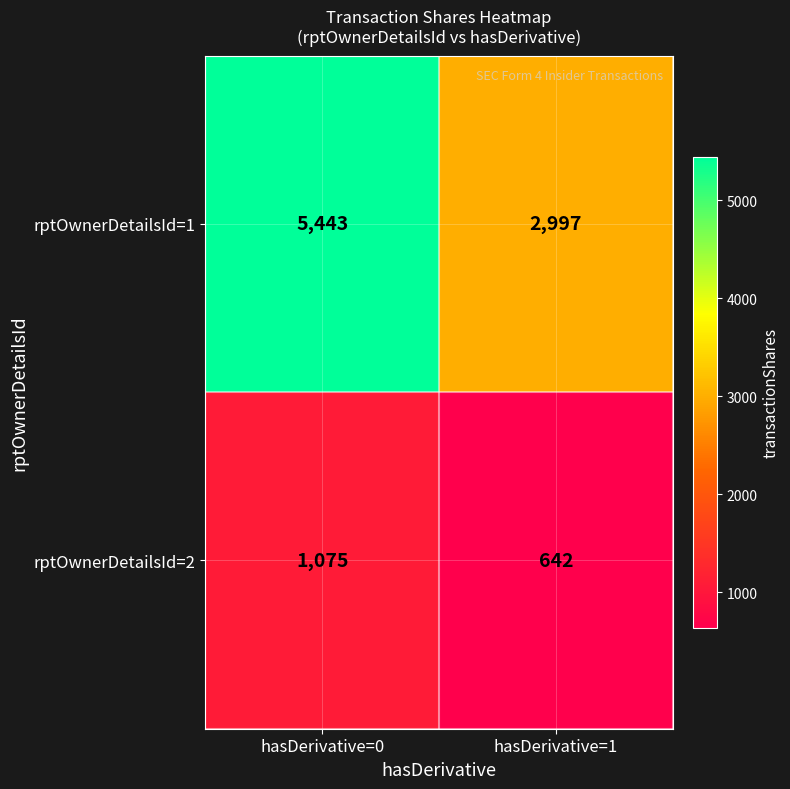

Which series has the largest total across all categories?

rptOwnerDetailsId=1